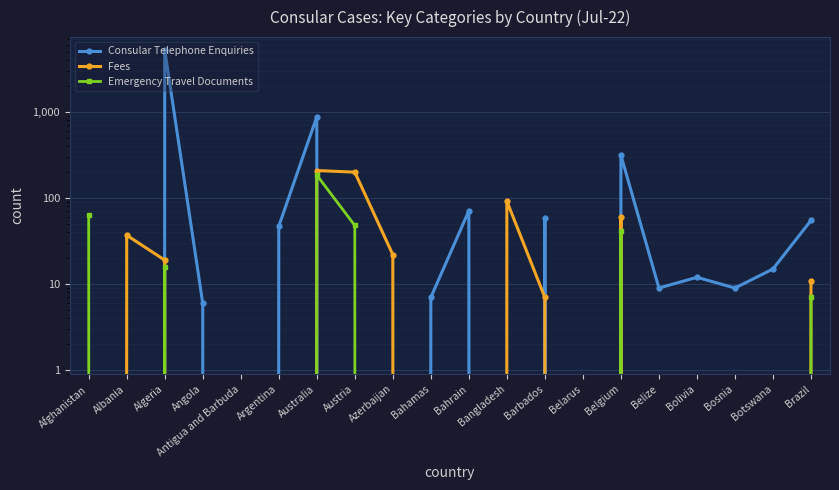

Is the value of Emergency Travel Documents at Angola greater than the value of Consular Telephone Enquiries at Belarus?

No